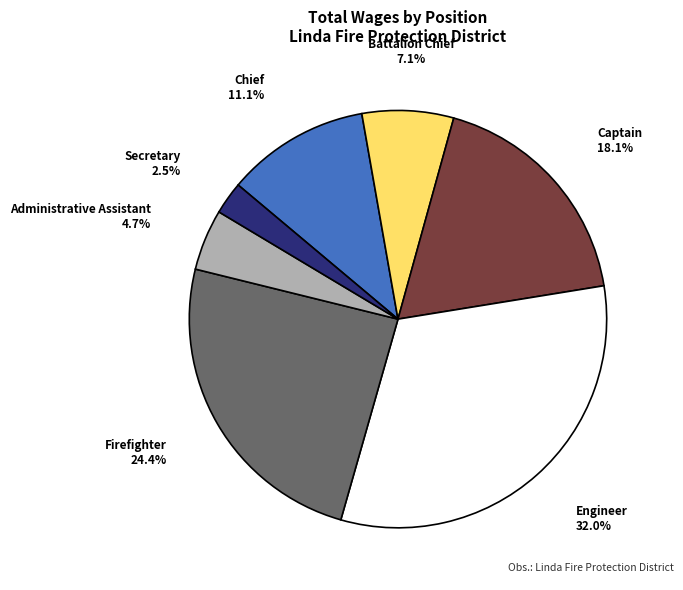

Approximately how many times larger is the value at Chief compared to Engineer?

0.3